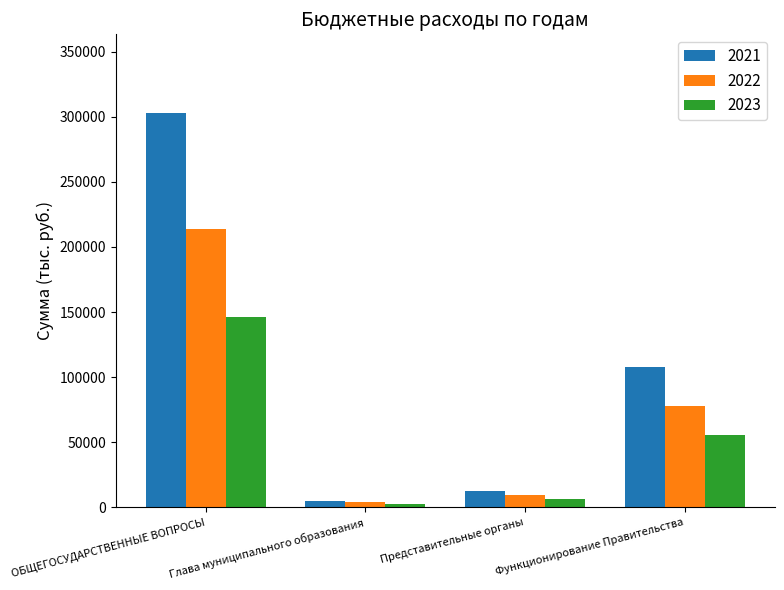

What is the sum of all 2022 values?

305435.5